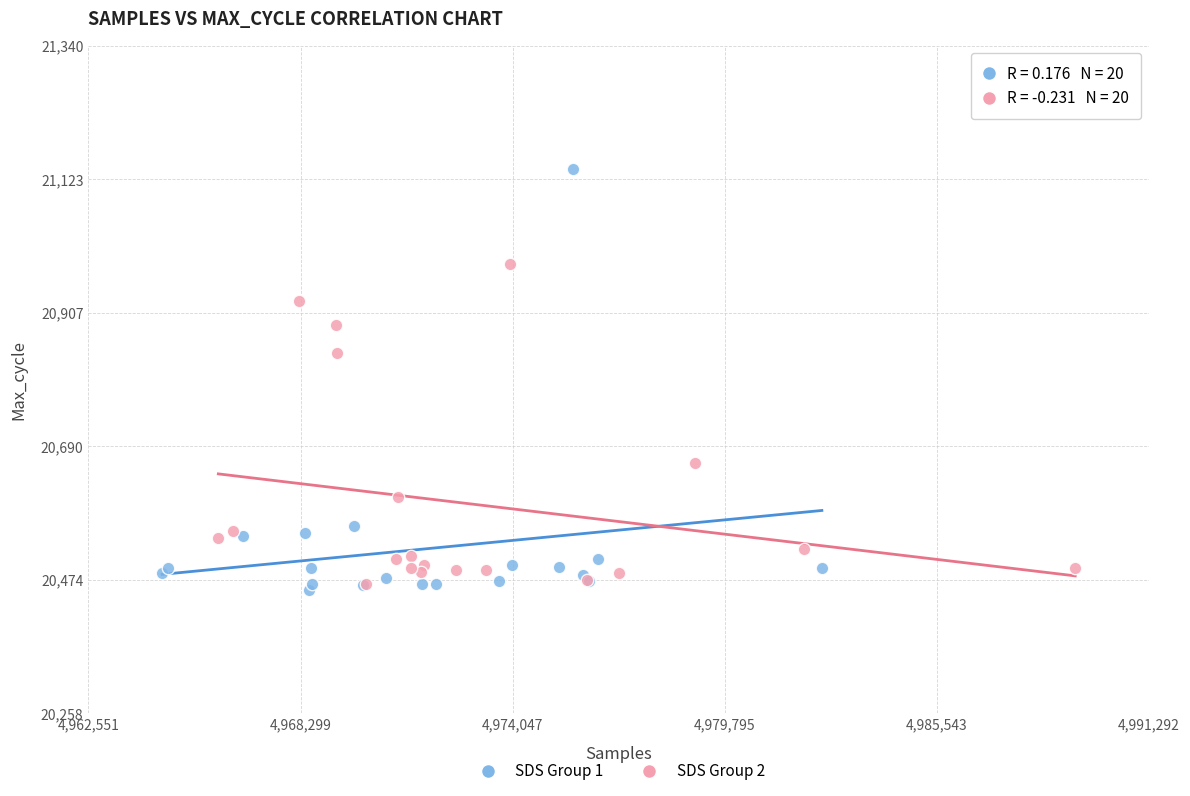

Which series has the largest Y range (max minus min)?

SDS Group 1